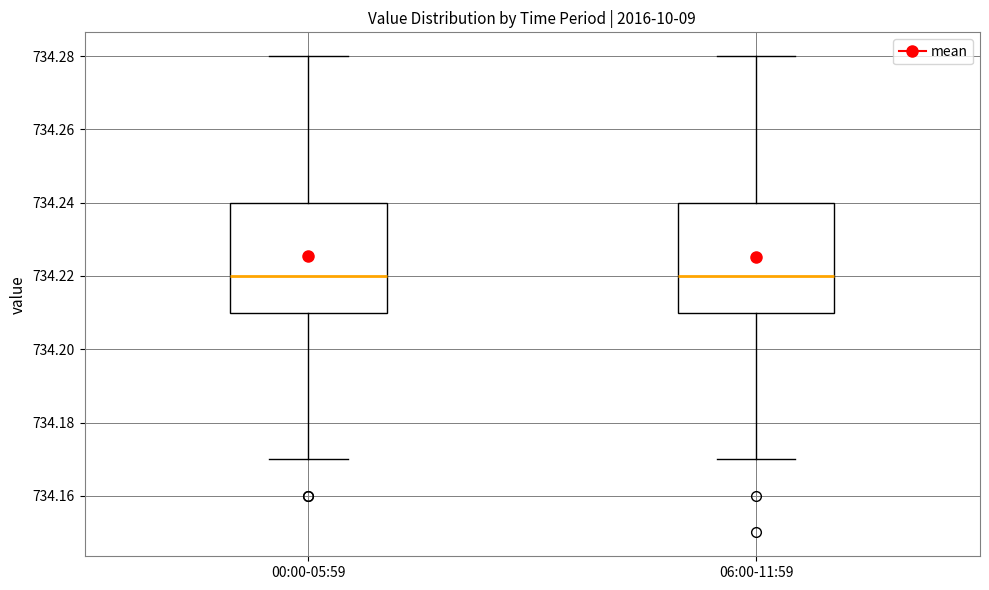

Where does the median line of the box for 00:00-05:59 sit on the y-axis? The values are not printed on the chart, so give them approximately, as read against the axis.

734.22